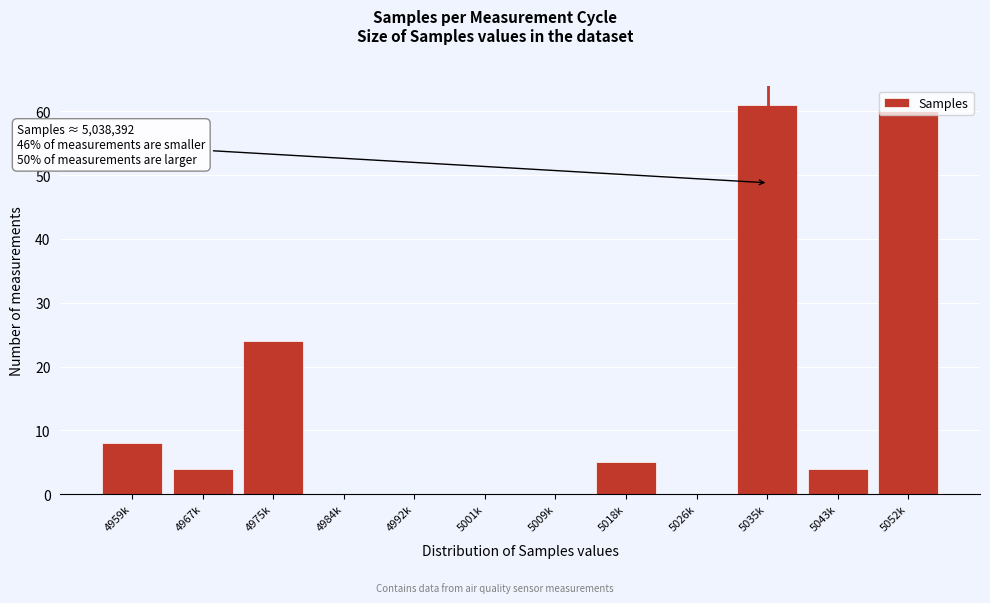

The value at 5001k is -22. True or false?

False